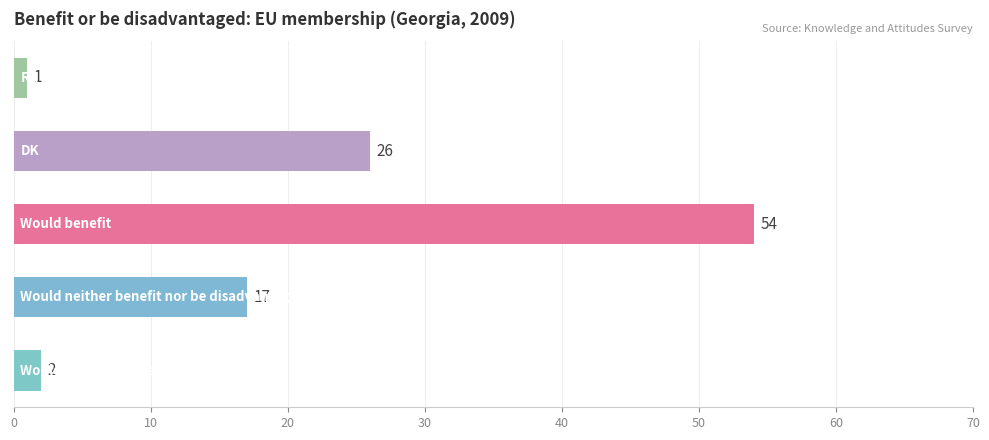

What is the maximum value shown in the chart?

54